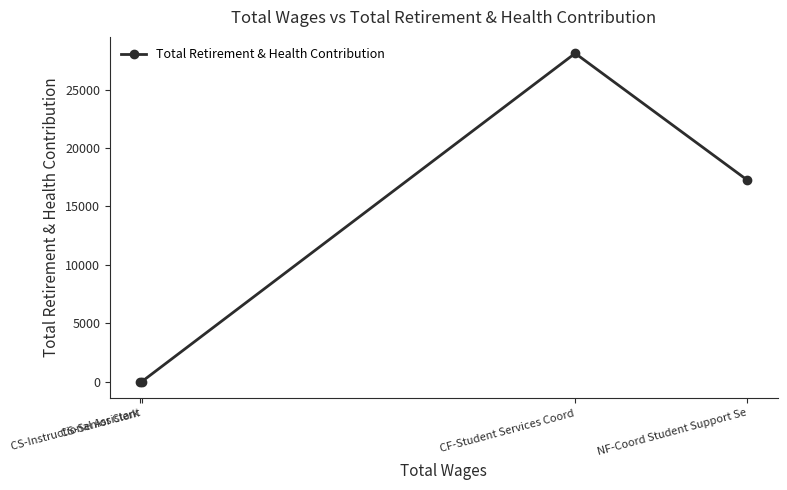

What is the label of the 2nd point from the right?

CF-Student Services Coord